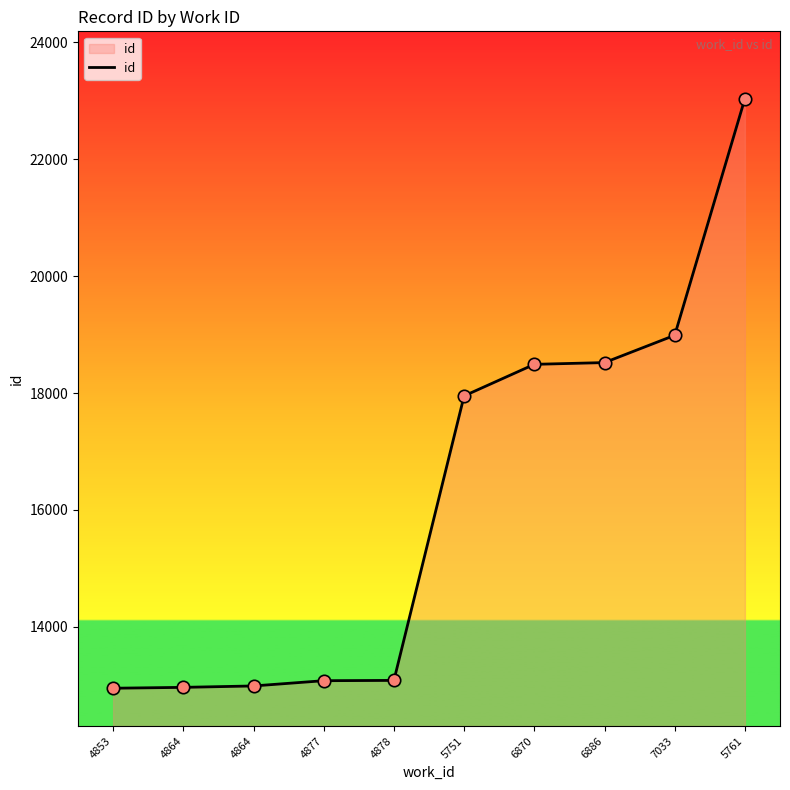

Is this an area chart (filled region under the line)?

Yes